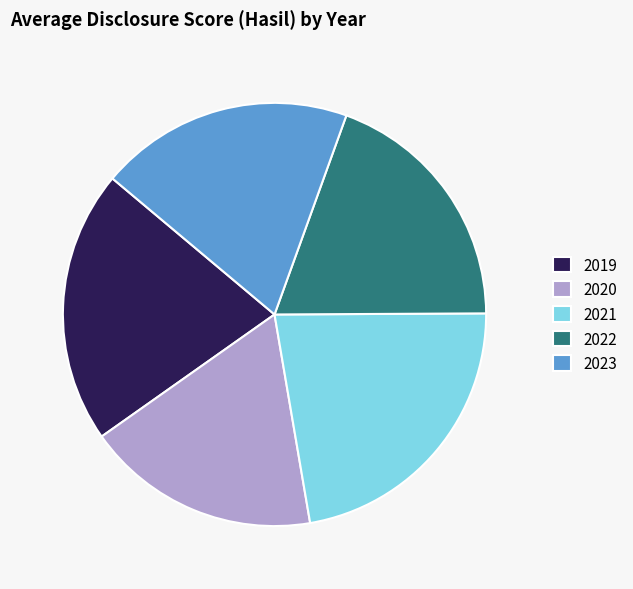

Which slice is the smallest?

2020